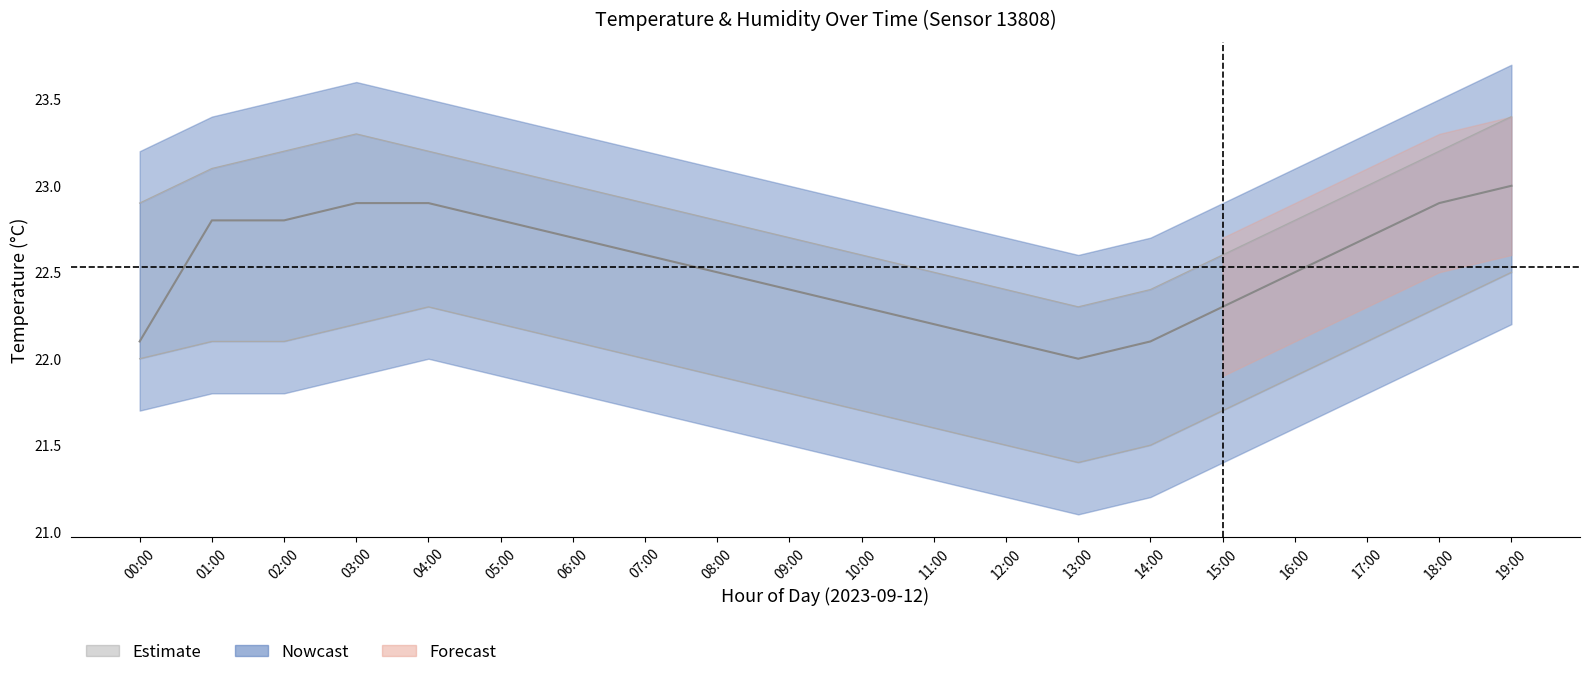

Does the chart display data point markers on the line(s)?

No